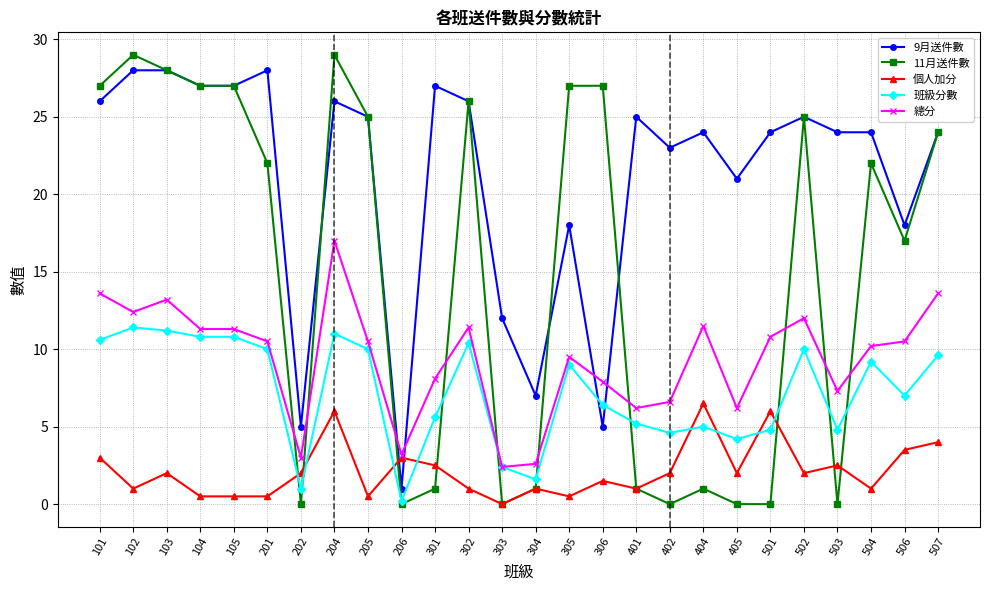

Is it true that 班級分數 equals 1.6 at 503?

False